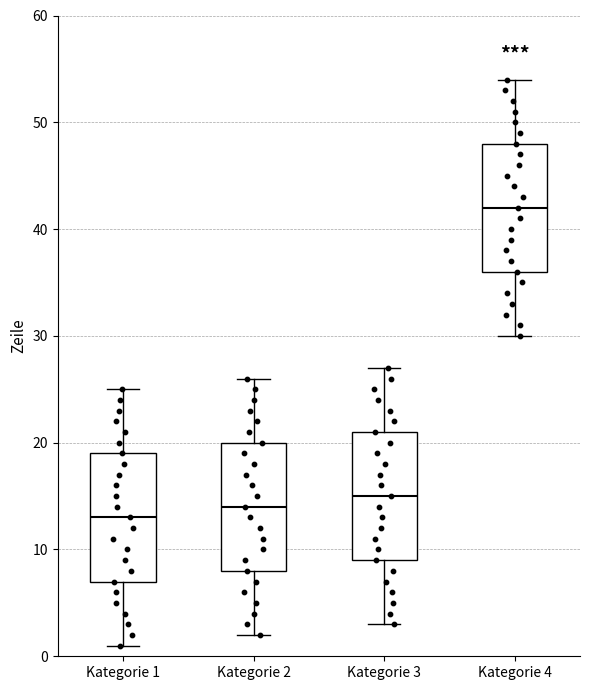

Reading left to right, read every box against the y-axis: the position of its median line, the range the box covers, and the ends of its whiskers. The values are not printed on the chart, so give them approximately, as read against the axis.

Kategorie 1: median 13, box 7 to 19, whiskers 1 to 25
Kategorie 2: median 14, box 8 to 20, whiskers 2 to 26
Kategorie 3: median 15, box 9 to 21, whiskers 3 to 27
Kategorie 4: median 42, box 36 to 48, whiskers 30 to 54